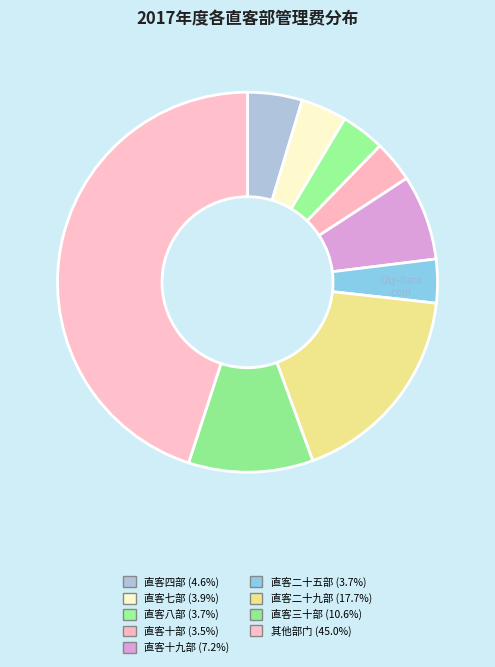

How many slices are in this pie chart?

9